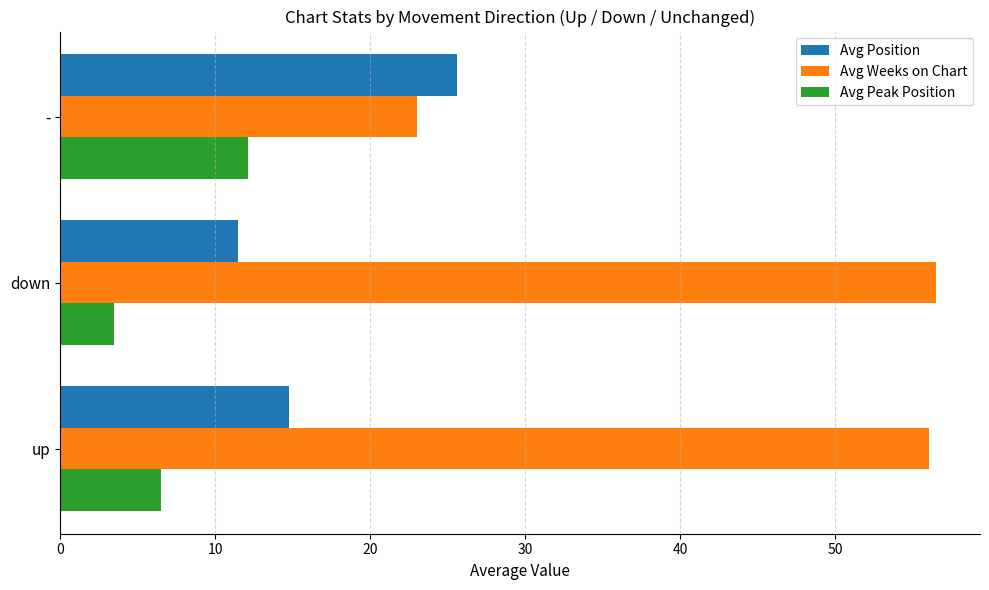

Count the number of data series in this chart.

3